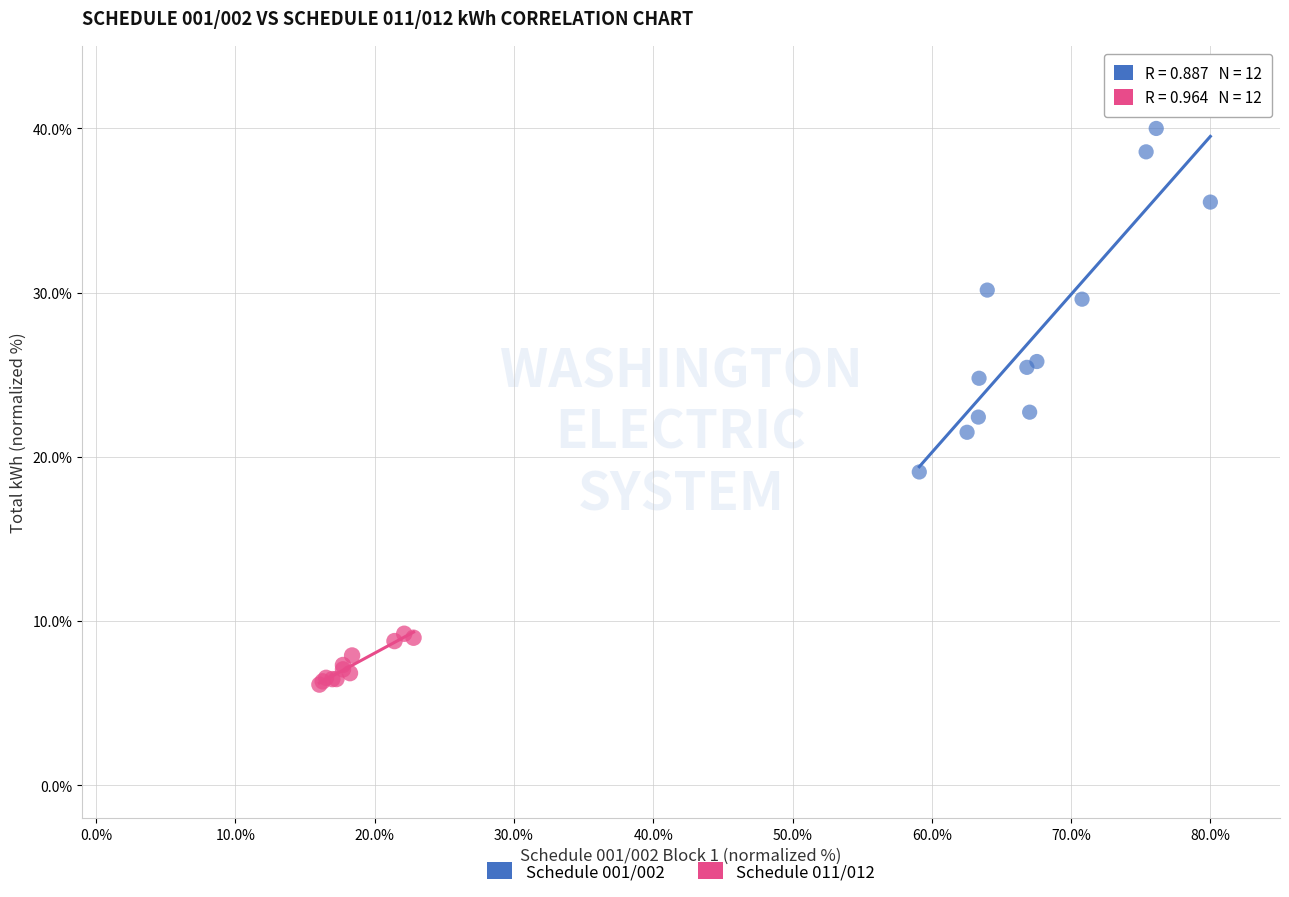

Which series has the widest spread of Y values?

Schedule 001/002